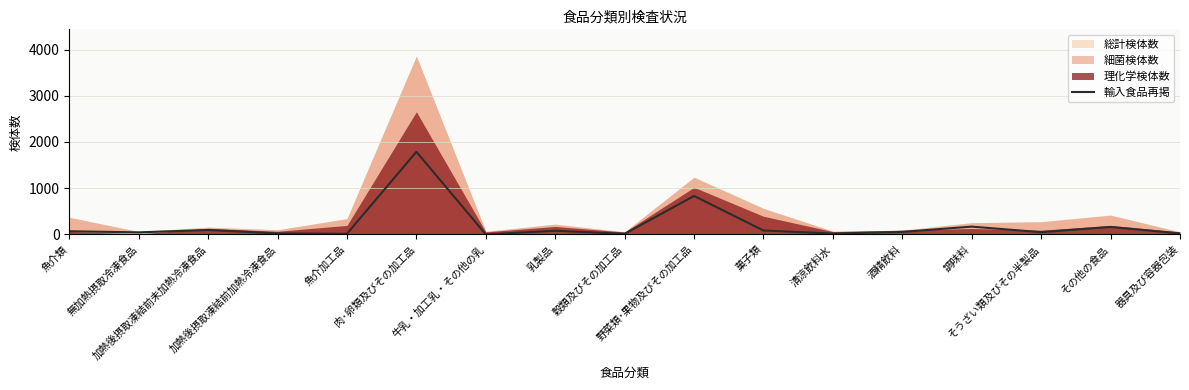

How many interior local peaks (higher than both neighbors) does the data have?

6